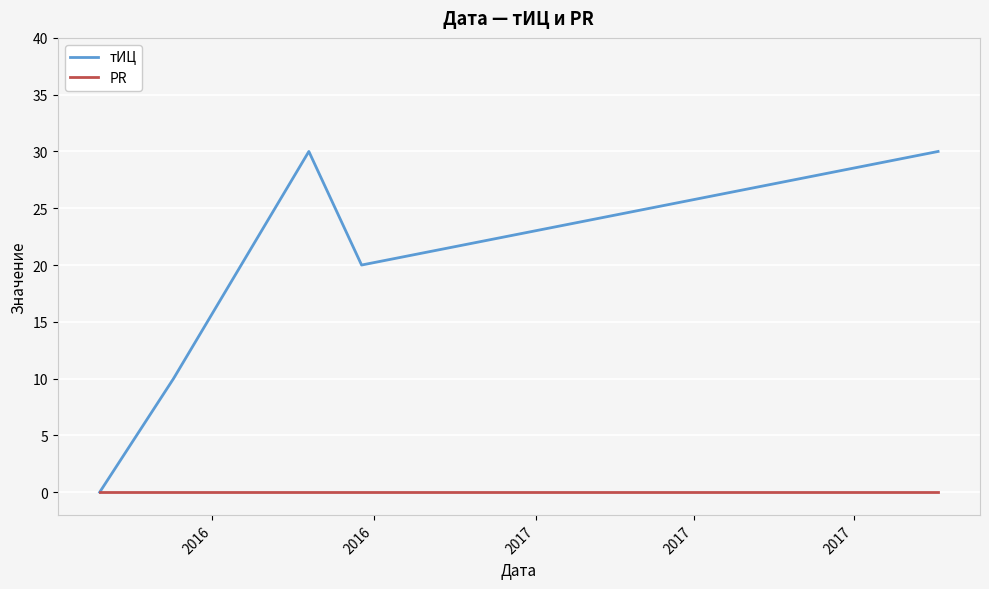

What is the difference between the second highest and minimum values in the тИЦ series?

30